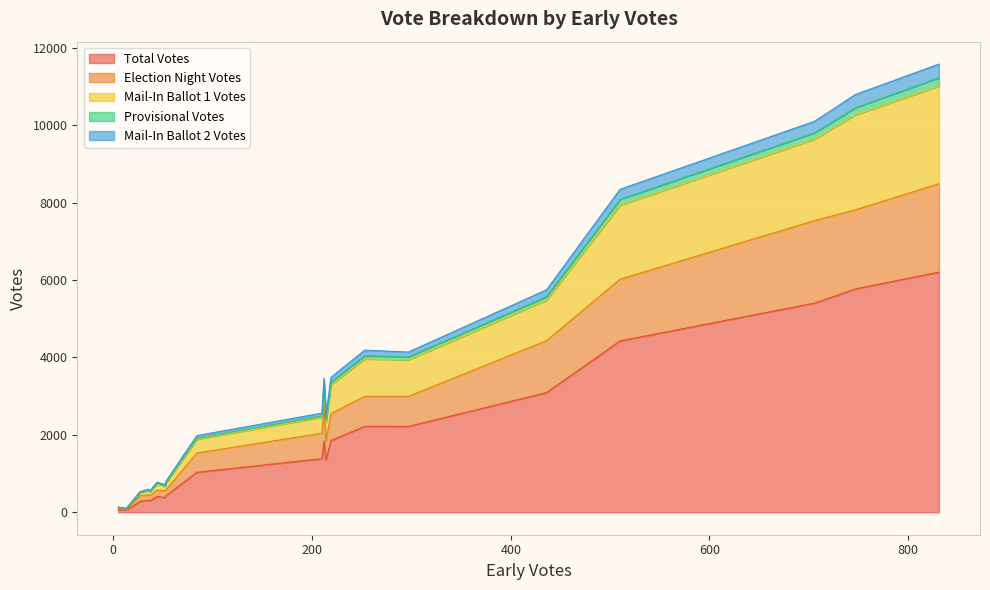

True or false: Provisional Votes has a value of 7 at 5.

True